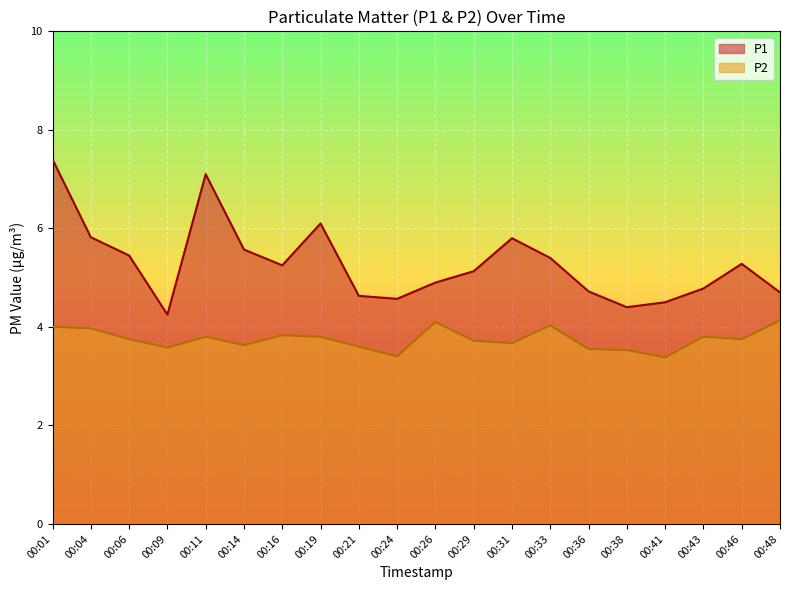

True or false: P2 and P1 intersect in this chart.

False